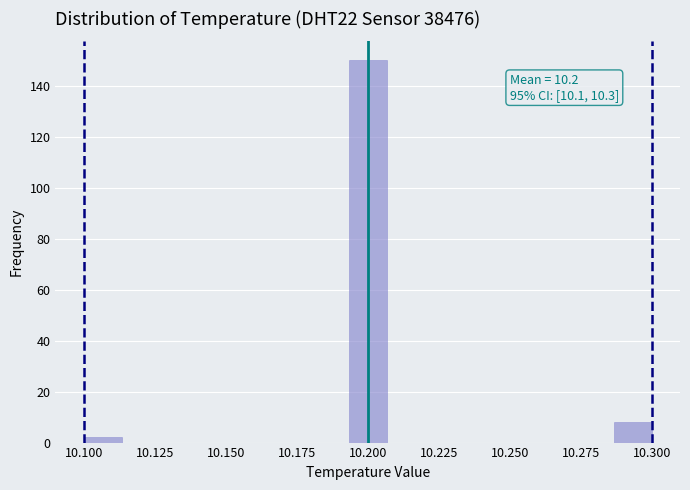

Read against the x-axis, roughly where is the centre of the tallest bar?

10.200